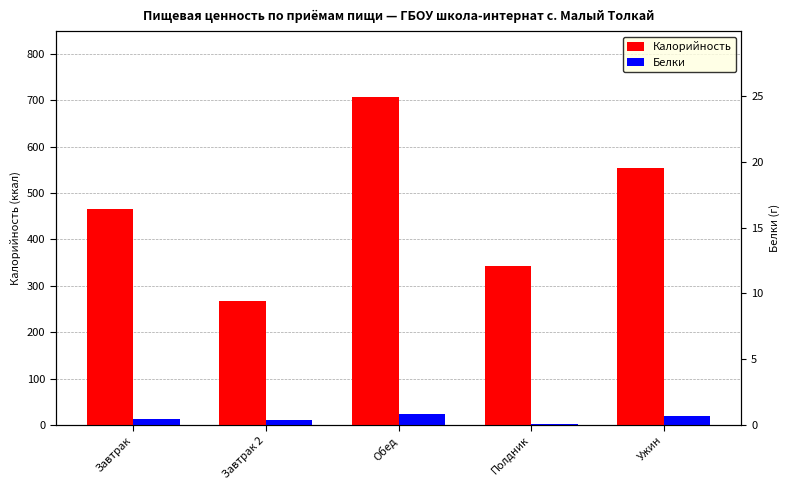

What is the spread (max minus min) of values at Завтрак?

452.8